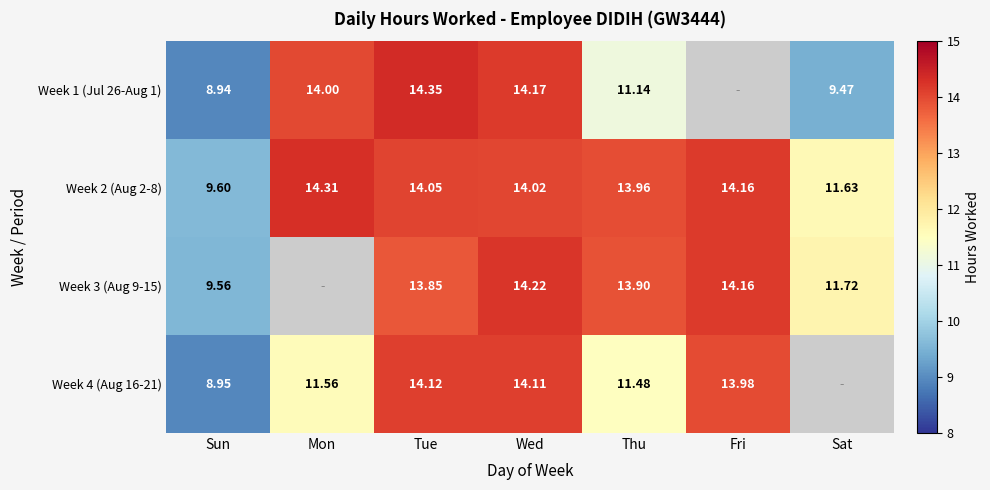

List the labels in order of Week 2 (Aug 2-8) value, largest first.

Mon, Fri, Tue, Wed, Thu, Sat, Sun